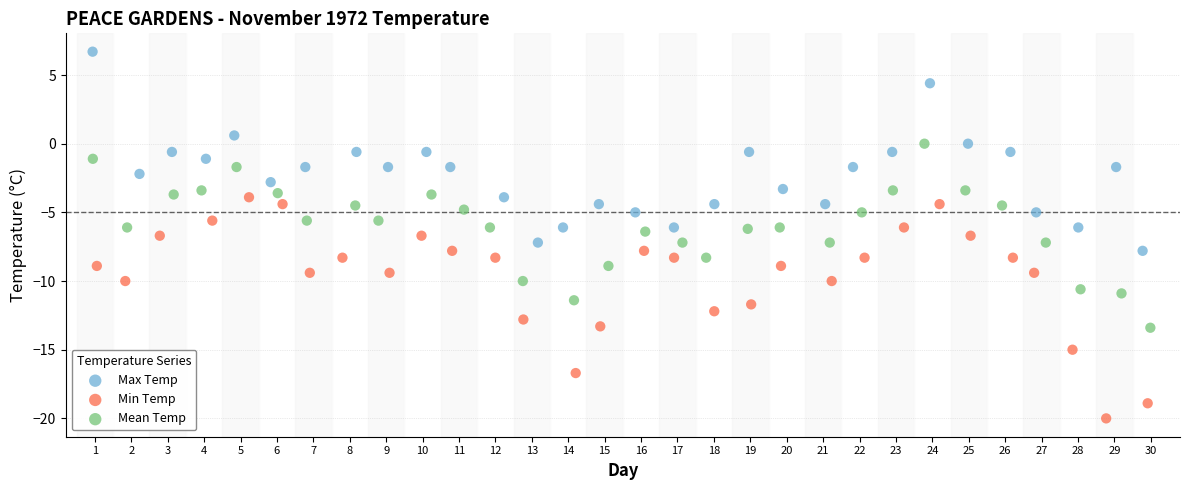

Which series has the largest Y range (max minus min)?

Min Temp